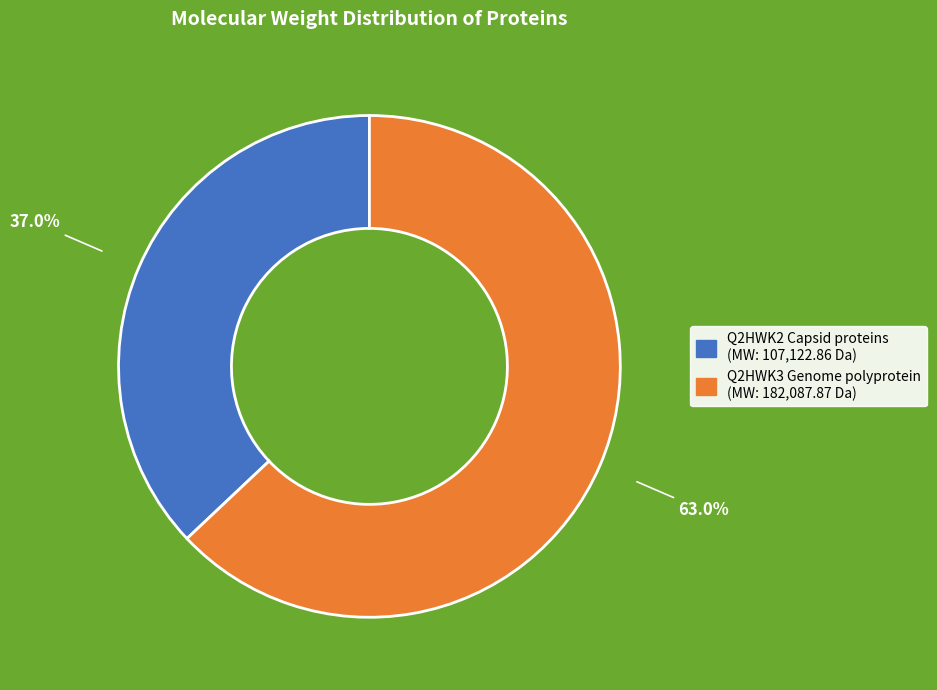

How many slices are in this pie chart?

2